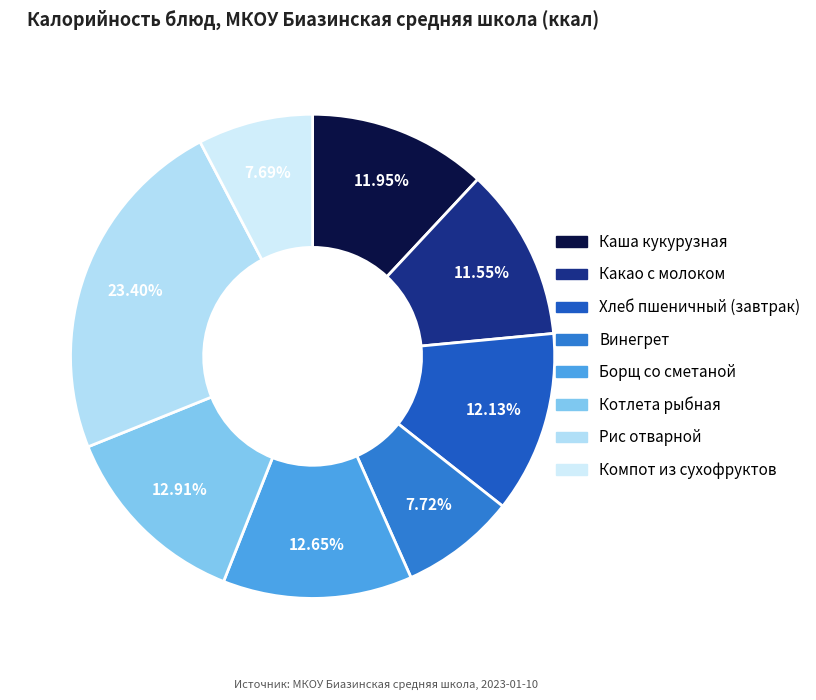

Between Компот из сухофруктов and Каша кукурузная, which is larger?

Каша кукурузная